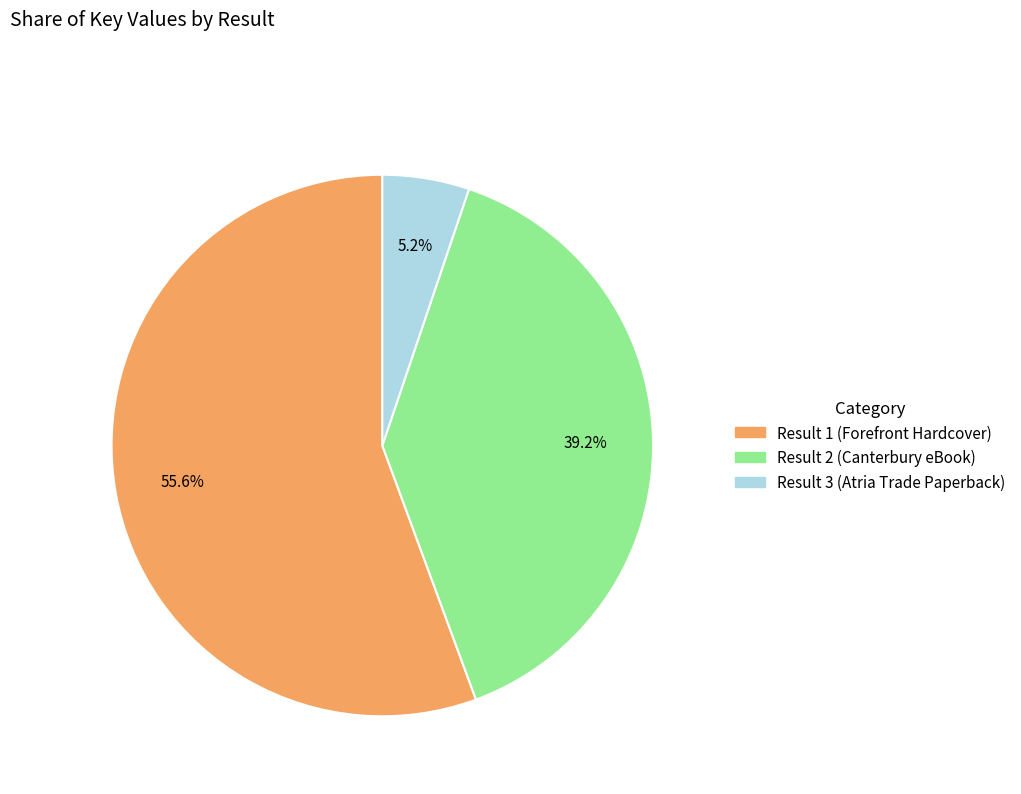

What percentage do Result 2 (Canterbury eBook) and Result 3 (Atria Trade Paperback) together represent?

44.4%